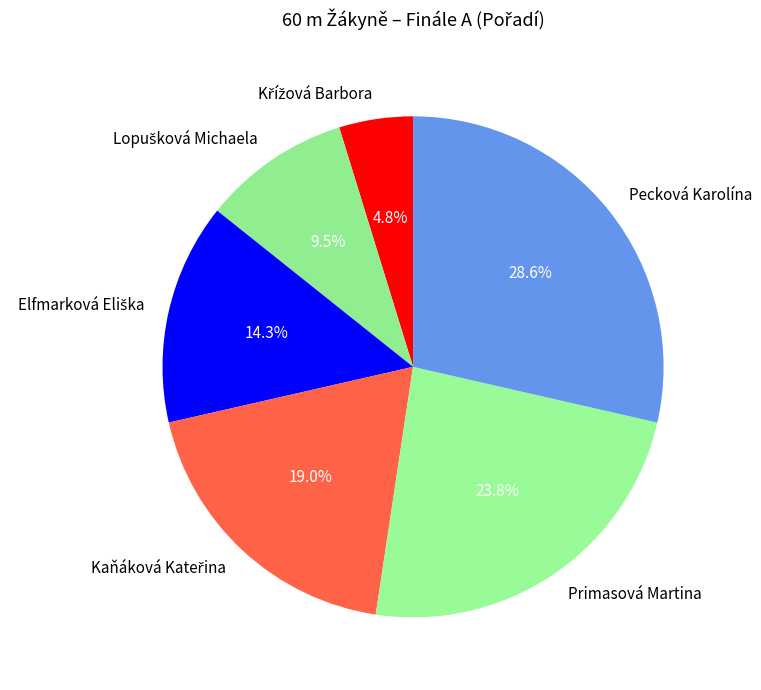

Does any single category account for the majority?

No